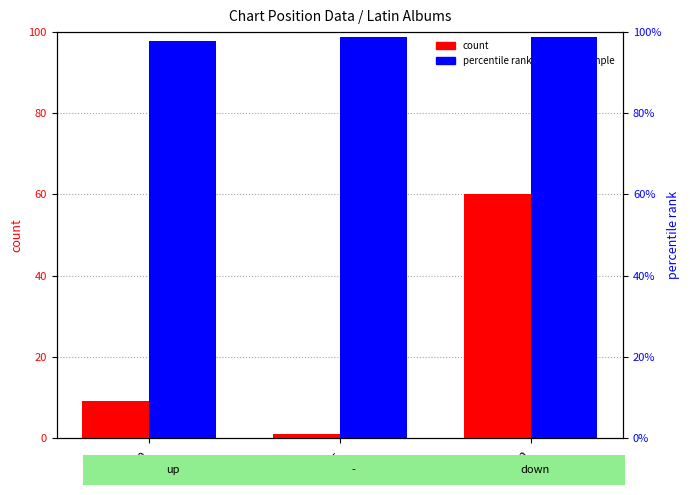

Between - and down, which is larger?

down